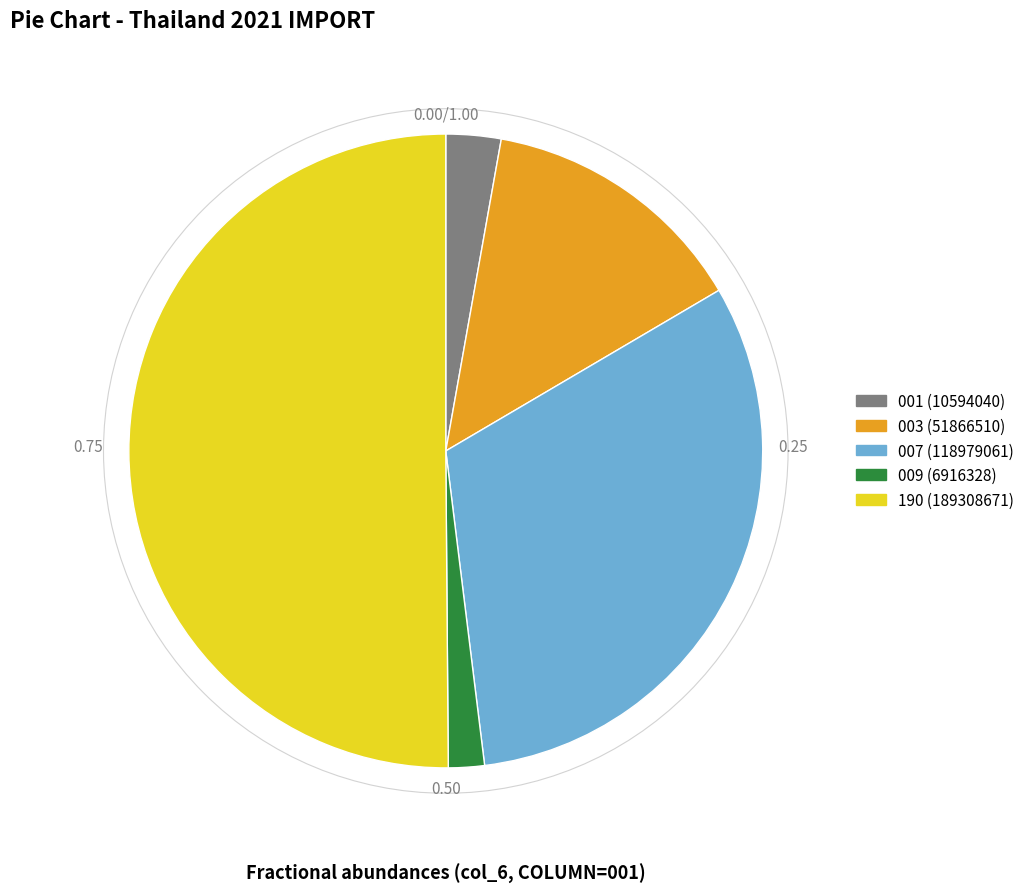

How many slices are in this pie chart?

5